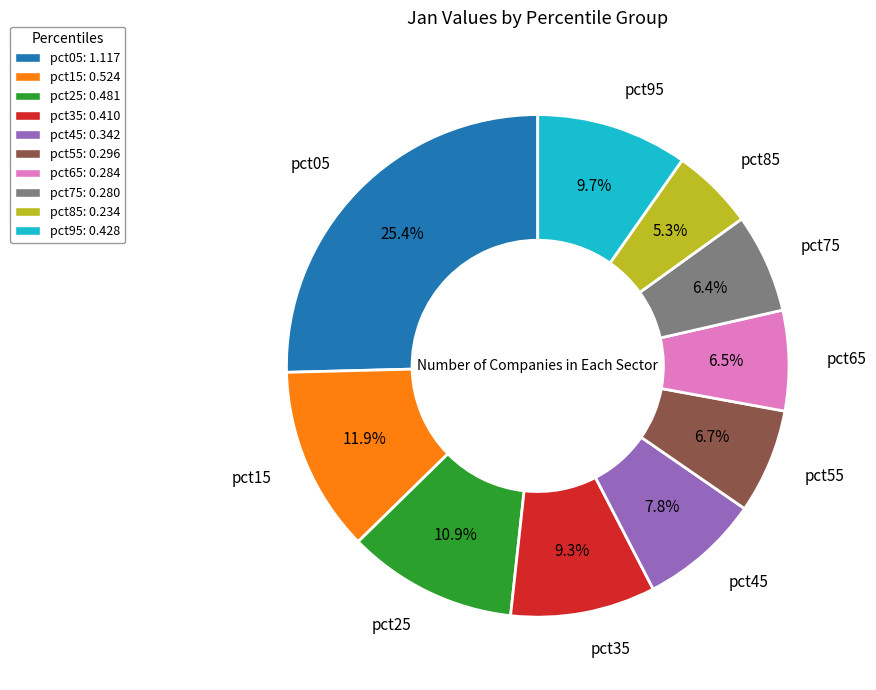

The pct55 slice represents 7% of the pie. True or false?

True